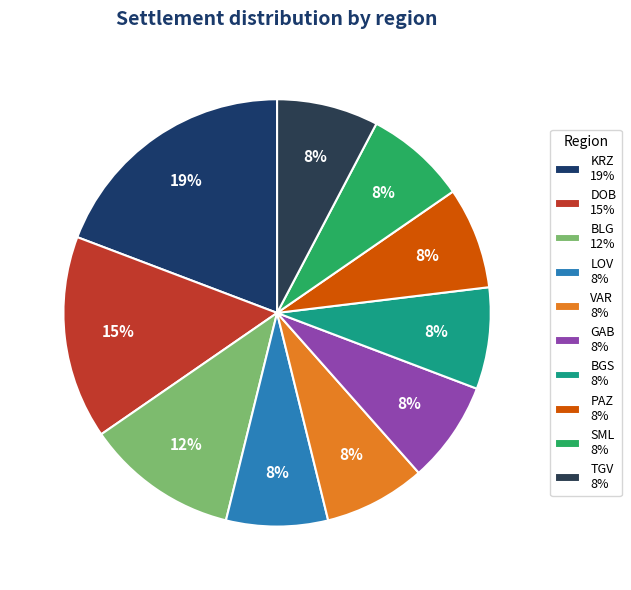

How many segments does this pie chart have?

10